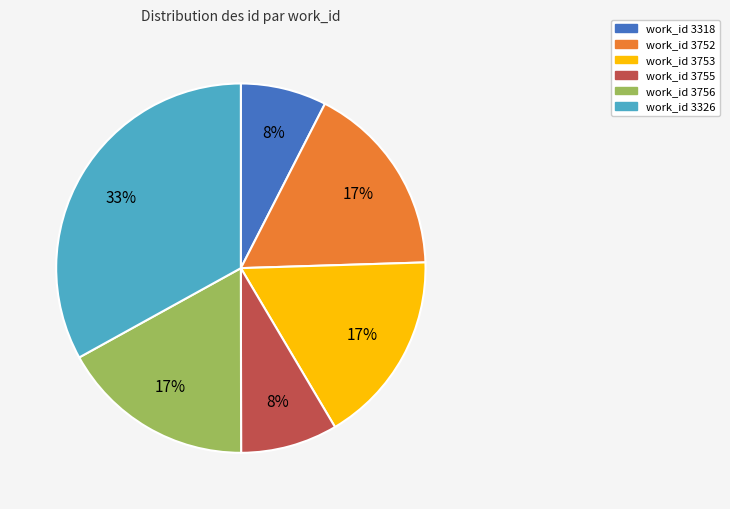

To the nearest percent, what is the average slice percentage?

17%